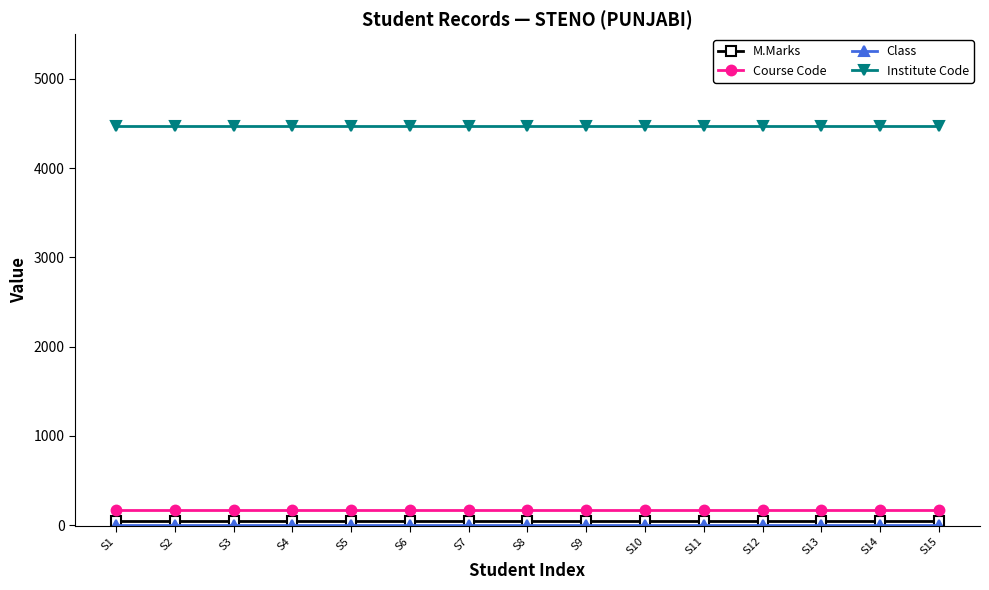

What is the greatest value displayed?

4467